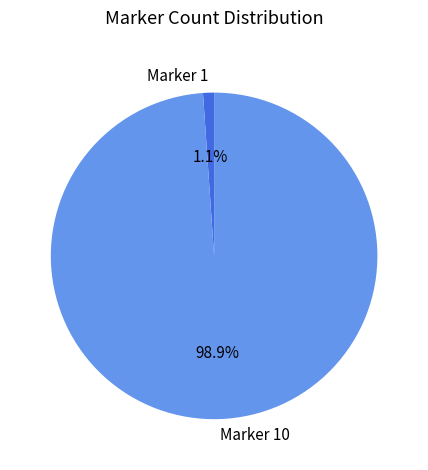

To the nearest percent, what portion does Marker 10 represent?

99%